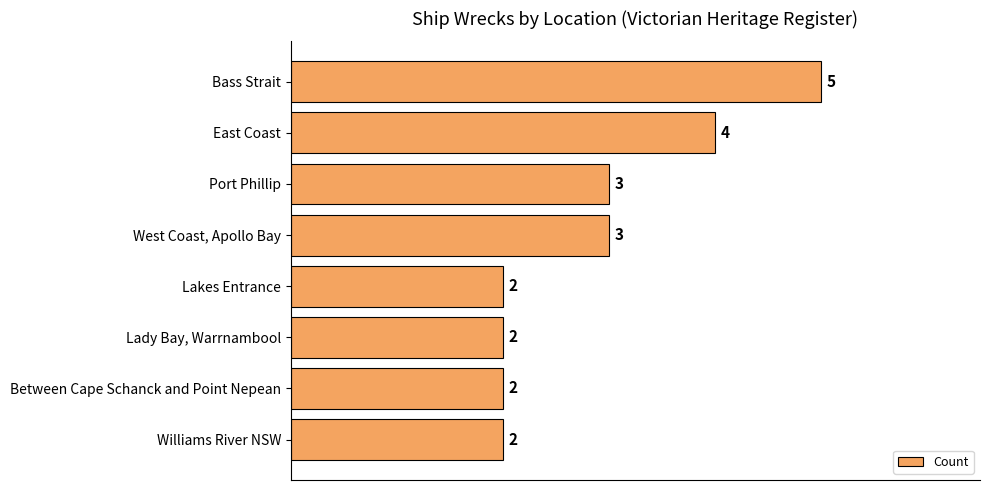

What is the maximum value shown in the chart?

5